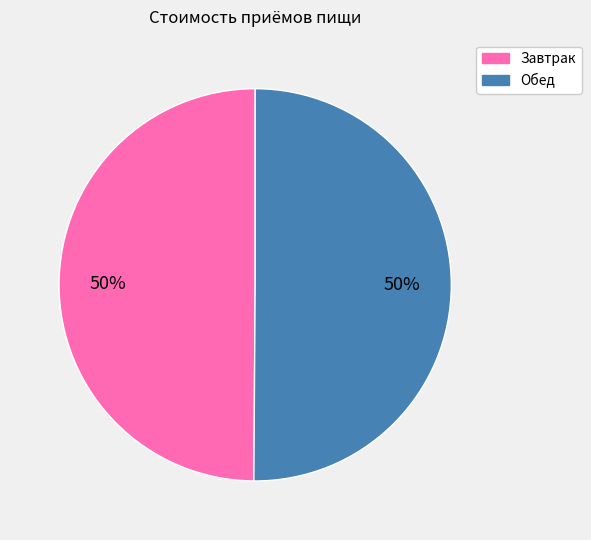

True or false: Обед accounts for 50% of the total.

True